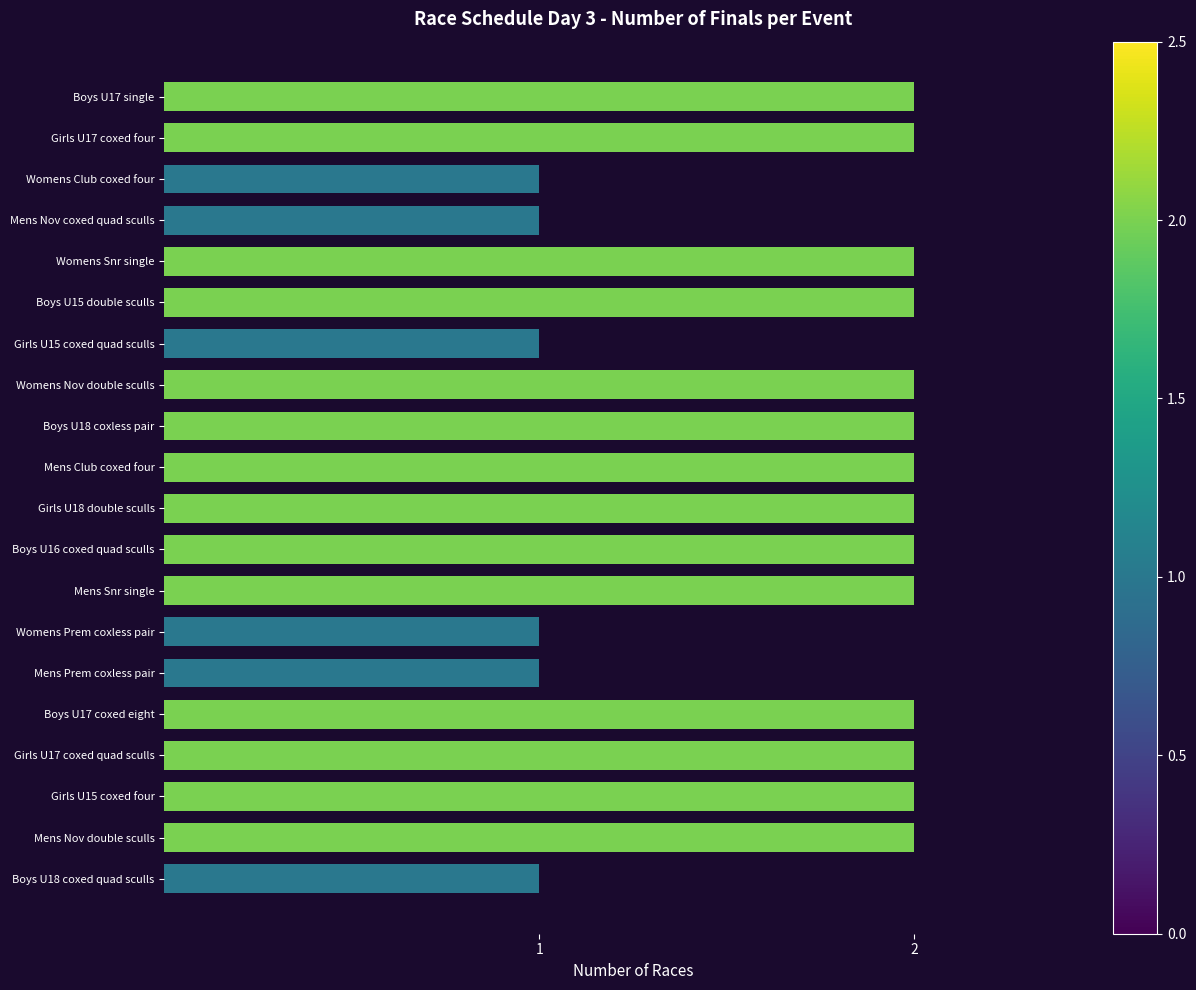

What is the ratio of the value at Womens Prem coxless pair to the value at Girls U17 coxed quad sculls?

0.5